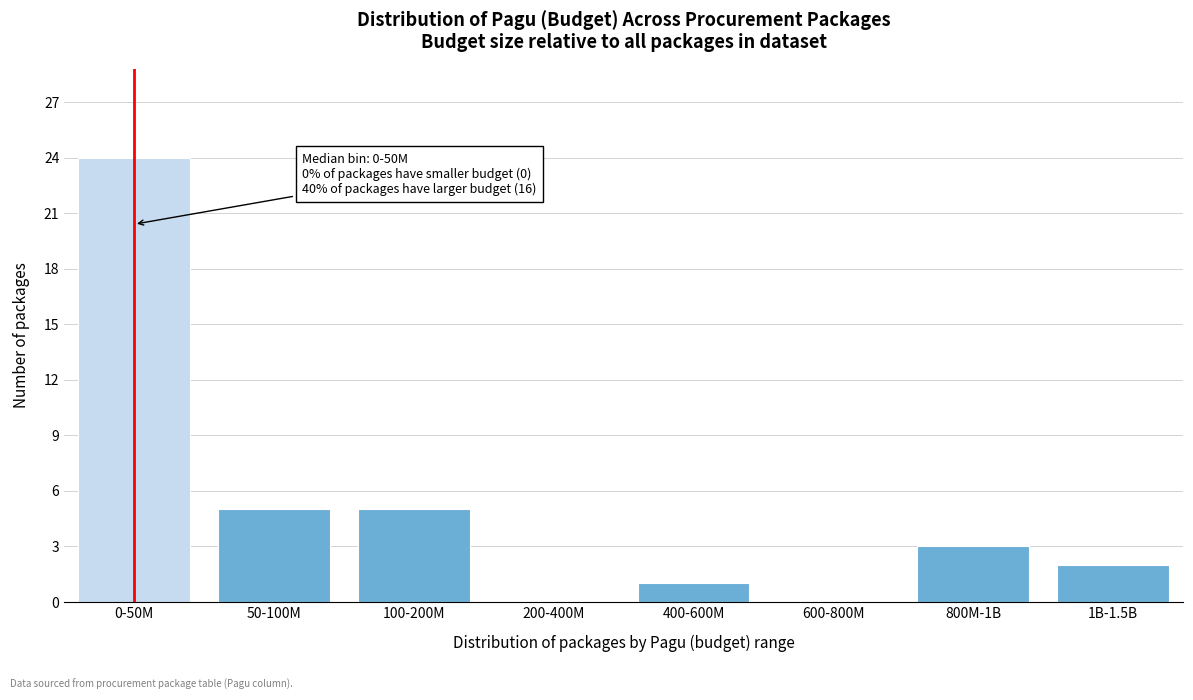

Reading right to left, extract all data points from this chart.

1B-1.5B=2	800M-1B=3	600-800M=0	400-600M=1	200-400M=0	100-200M=5	50-100M=5	0-50M=24